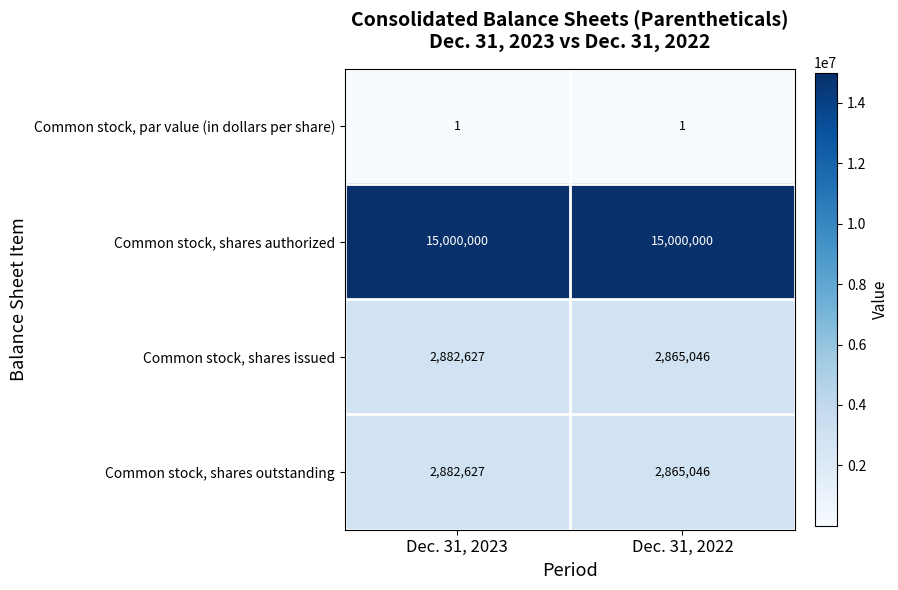

Which series has the largest total across all categories?

Common stock, shares authorized